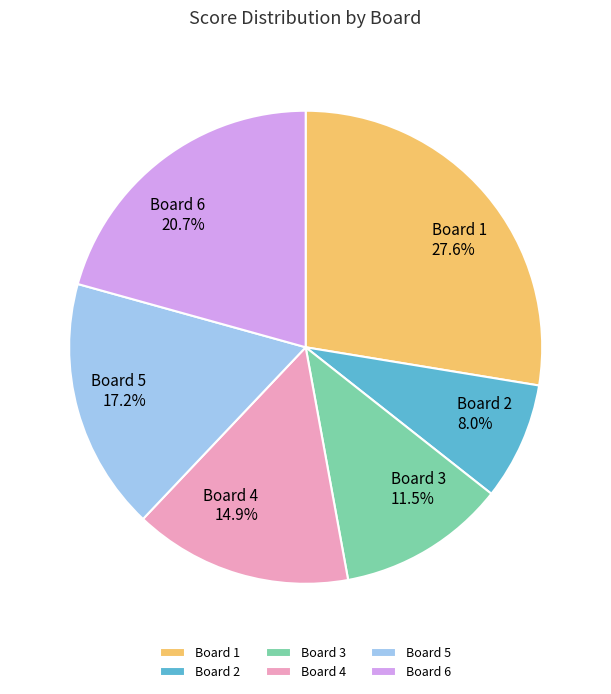

What is the smallest slice in the pie chart?

Board 2